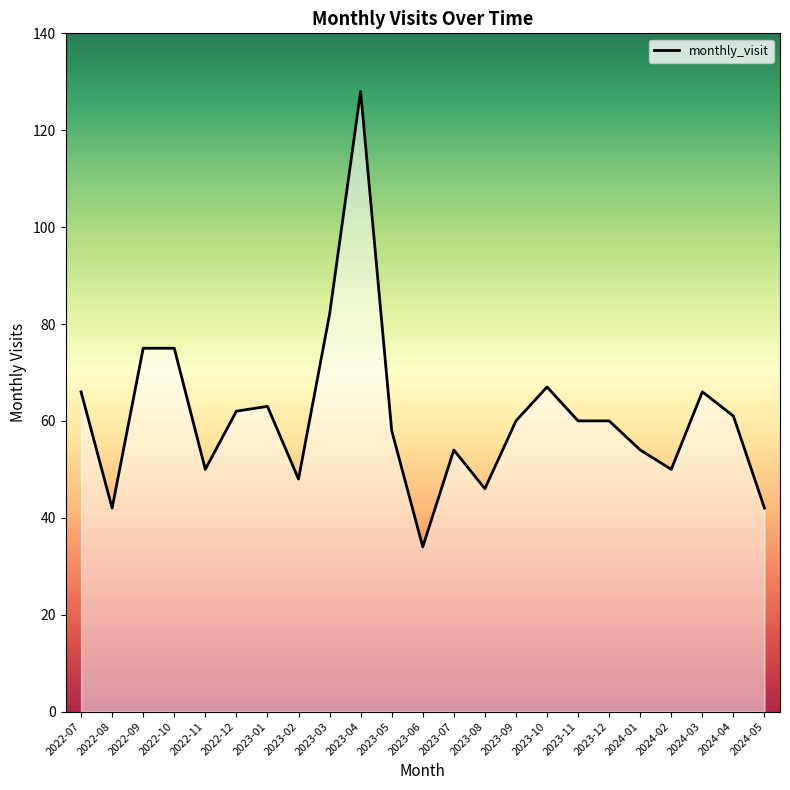

Where does the data first go above 60?

2022-07